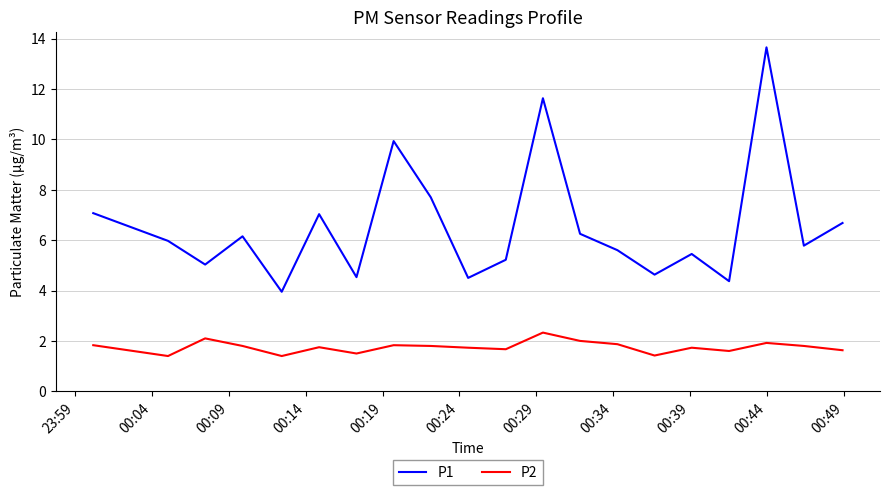

Rank the series by their average value, from highest to lowest.

P1, P2